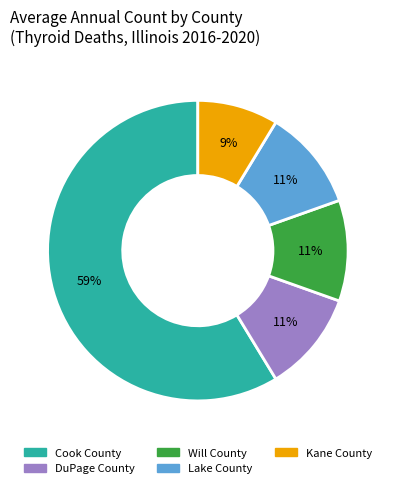

To the nearest percent, what is the combined percentage of Lake County and DuPage County?

22%